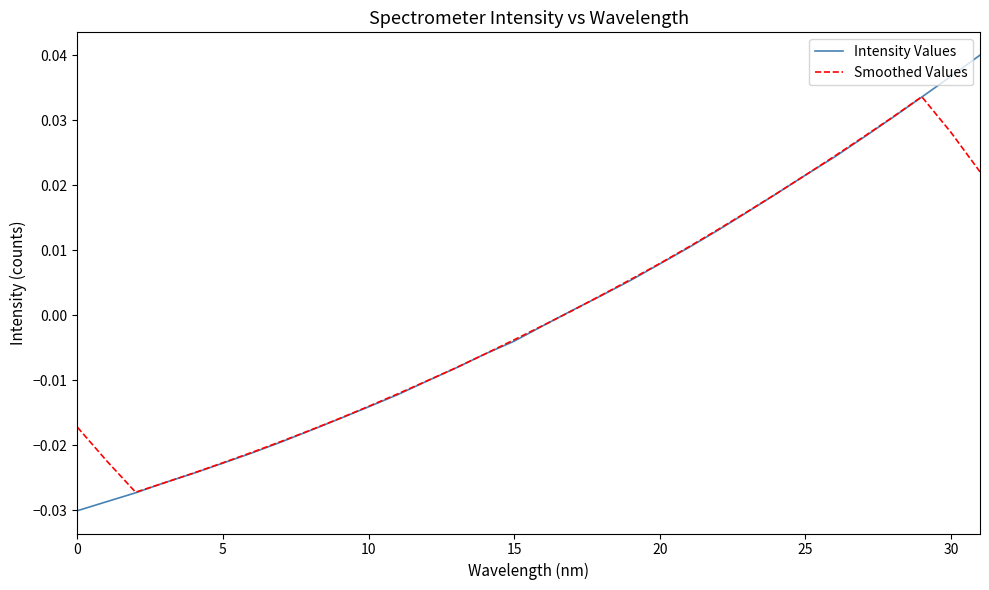

Which series has the widest spread of values?

Intensity Values